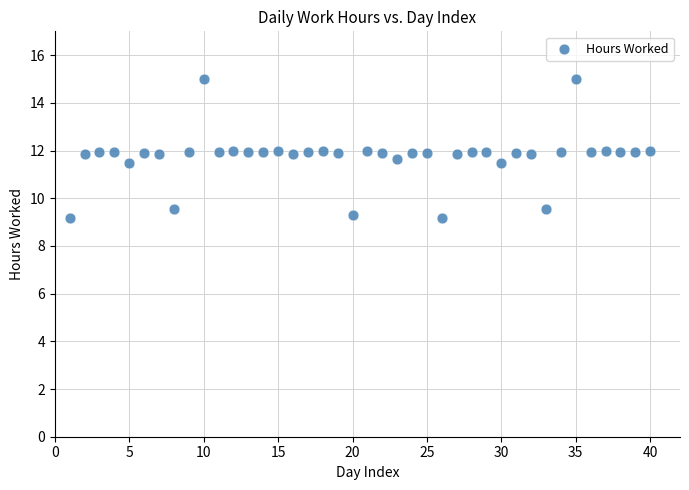

What is the range of Y values (max minus min)?

5.8